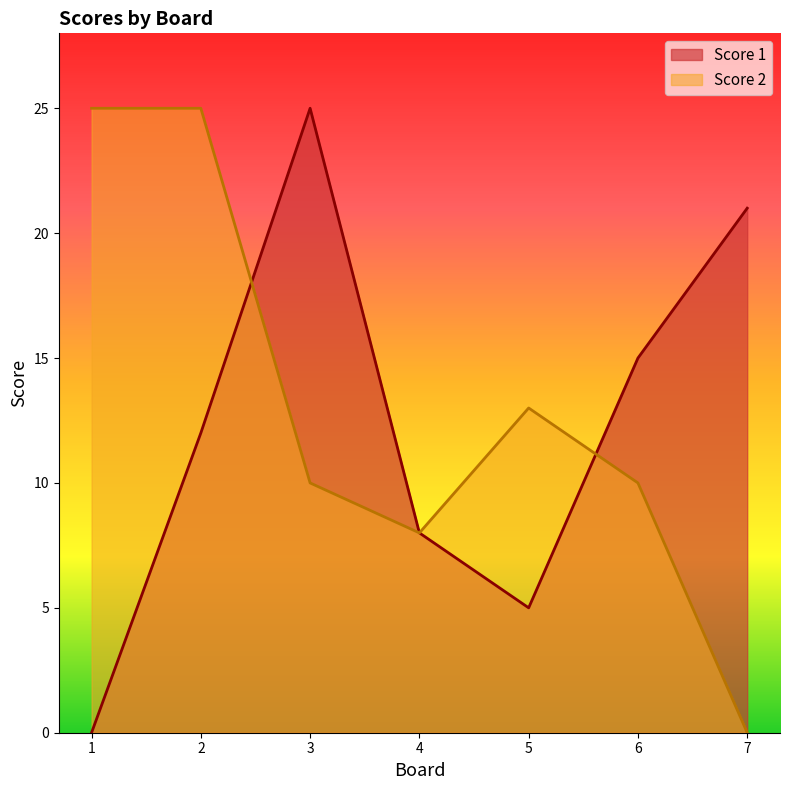

Where do Score 2 and Score 1 first cross each other?

2 and 3